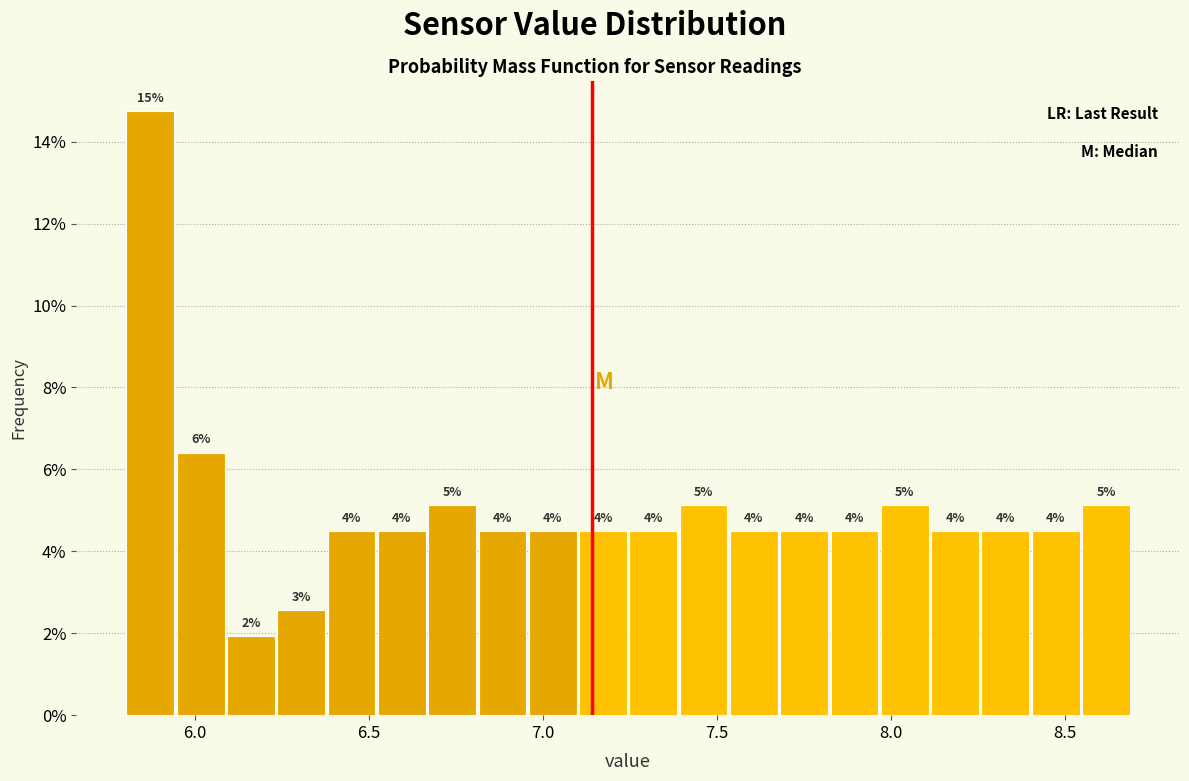

Read against the x-axis, roughly where is the centre of the tallest bar?

5.85